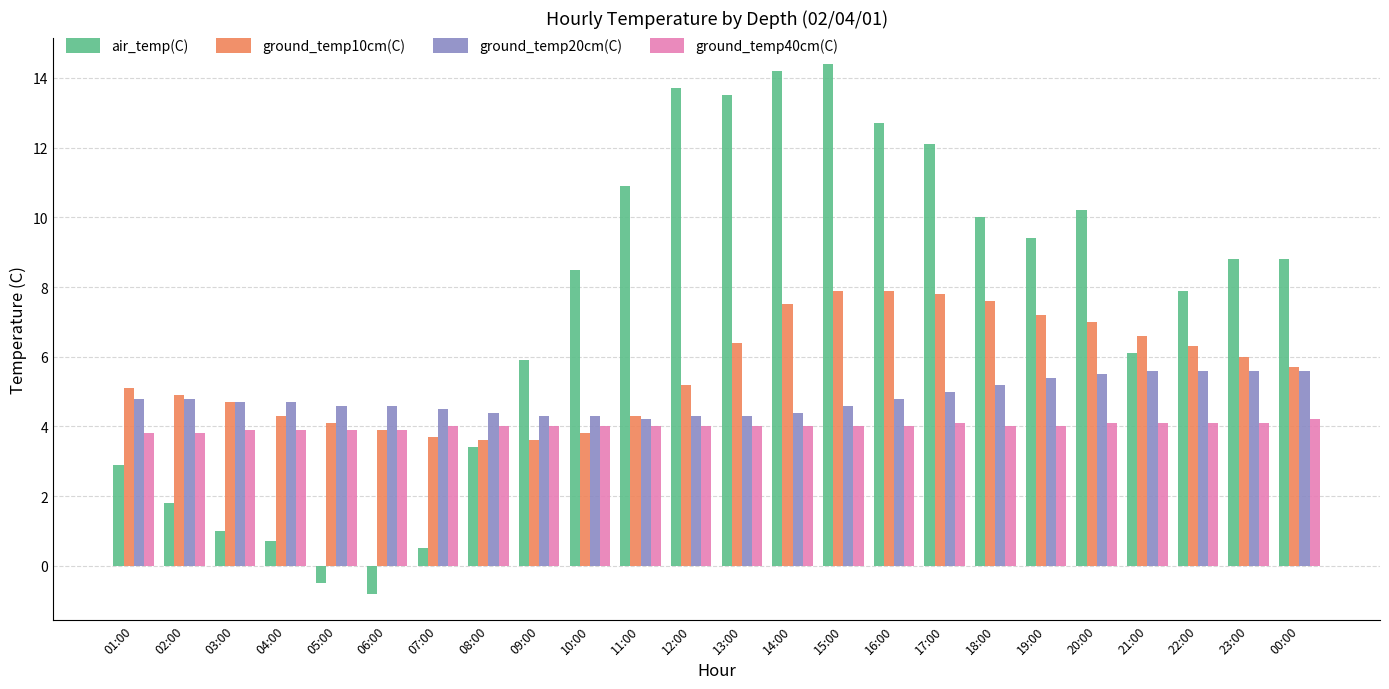

What is the highest value of the ground_temp40cm(C) series?

4.2